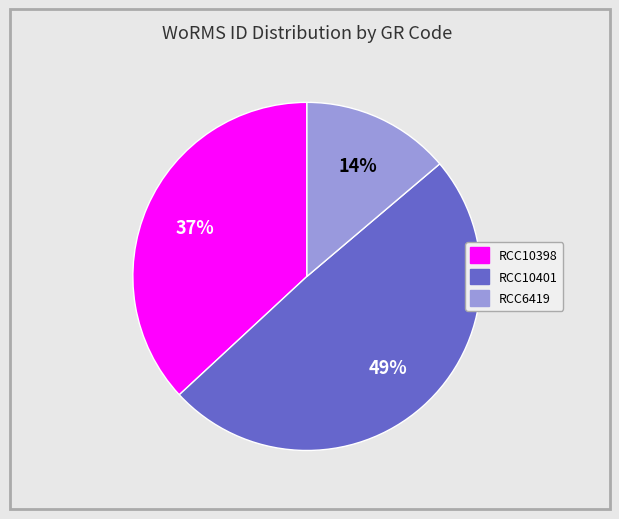

Do RCC10398 and RCC10401 together represent more than half of the pie?

Yes